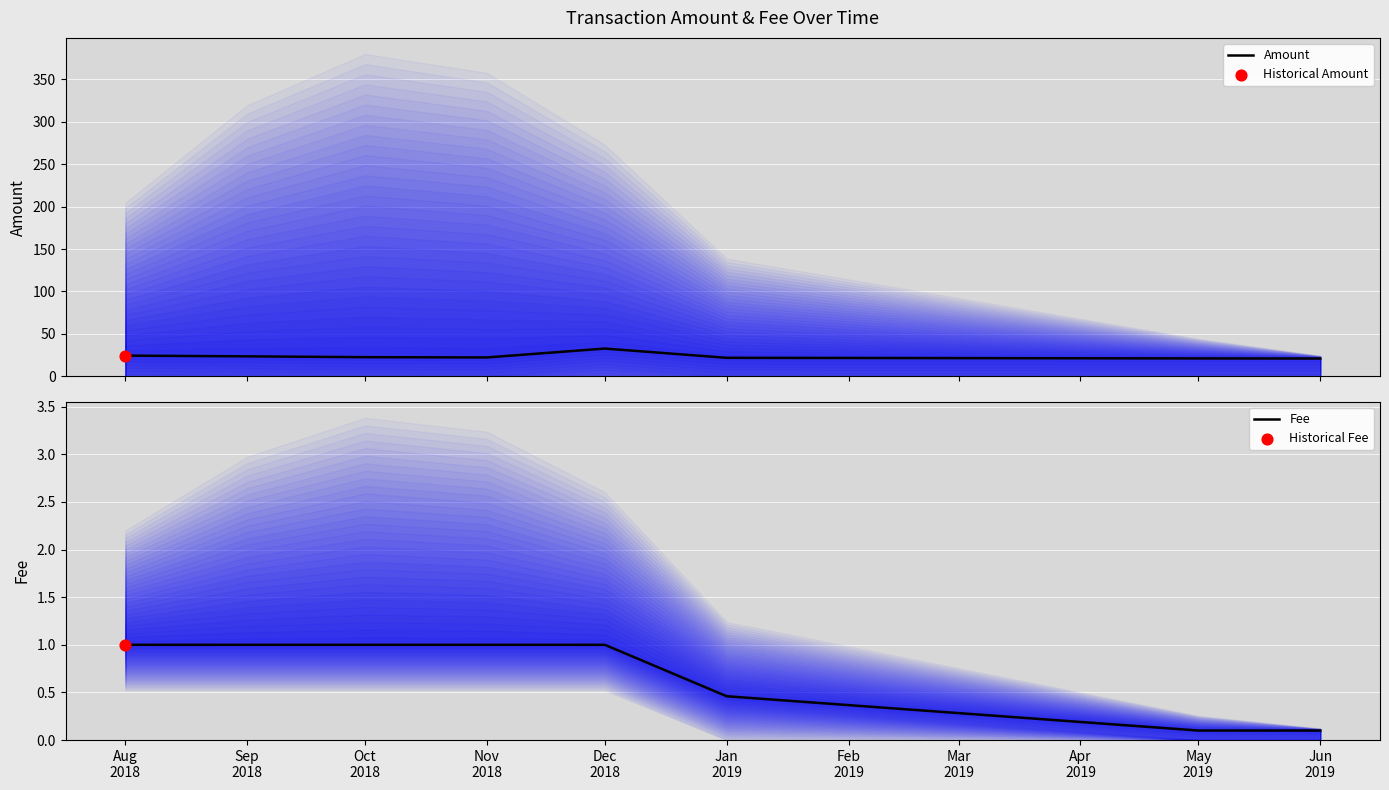

What are all the series names shown in the legend?

Amount, Fee